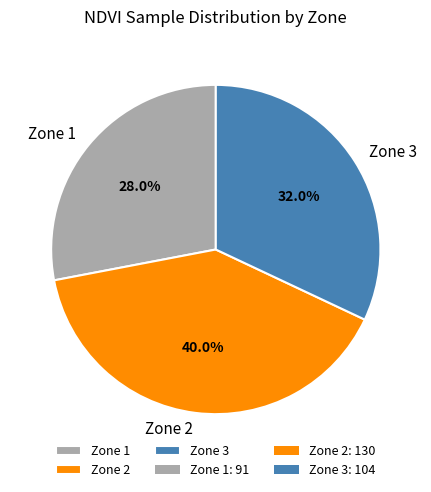

True or false: Zone 3 accounts for 32% of the total.

True